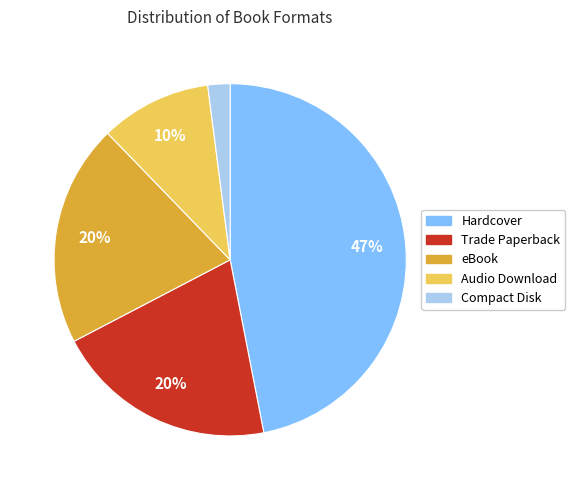

To the nearest percent, what is the difference between the largest and smallest slice percentages?

45%